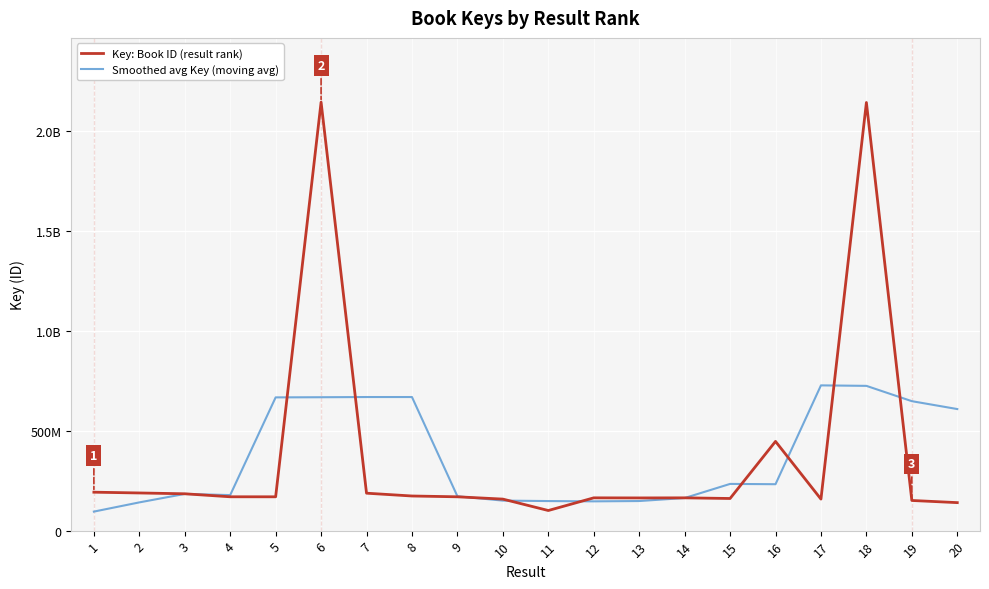

What are all the series names shown in the legend?

Key: Book ID (result rank), Smoothed avg Key (moving avg)